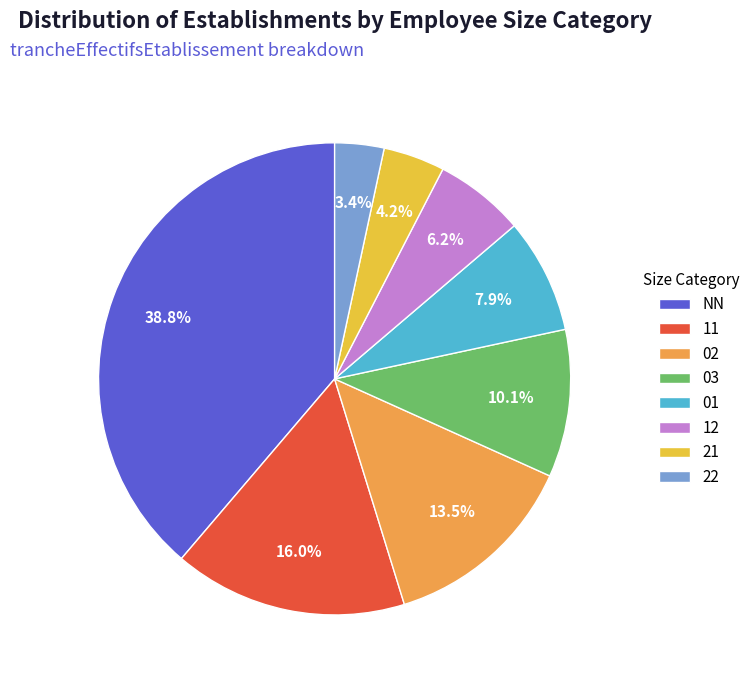

What is the ratio of the value at 12 to the value at 02?

0.5